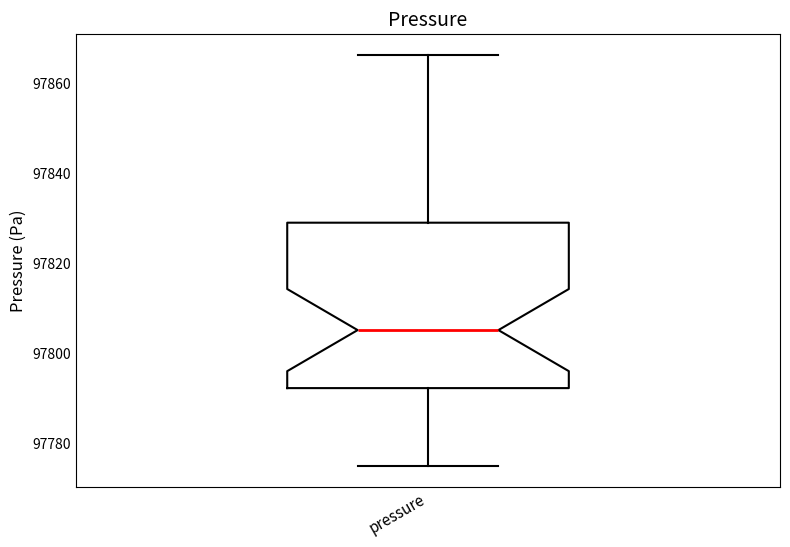

Transcribe this box plot: give where the median line is, the range the box spans, and where the two whiskers end, as read against the y-axis. The values are not printed on the chart, so give them approximately, as read against the axis.

median 97806, box 97792 to 97828, whiskers 97774 to 97866